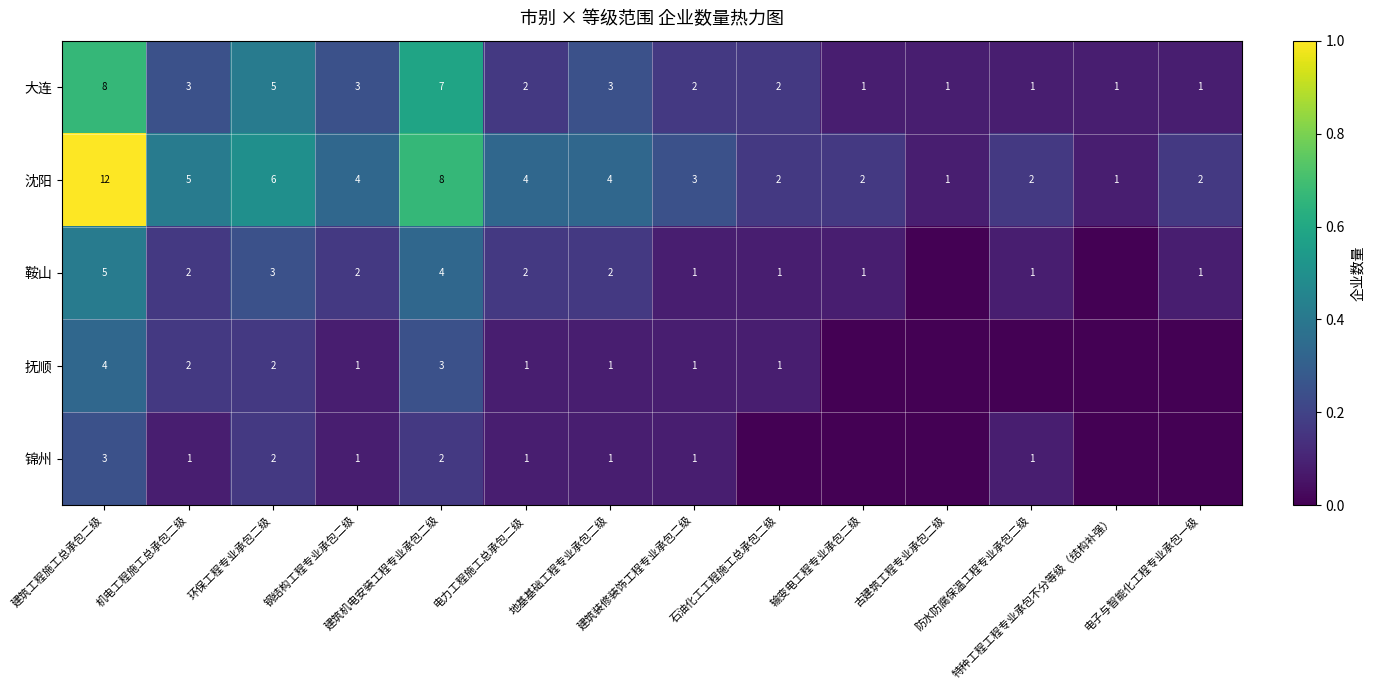

What is the sum of all 沈阳 values?

56